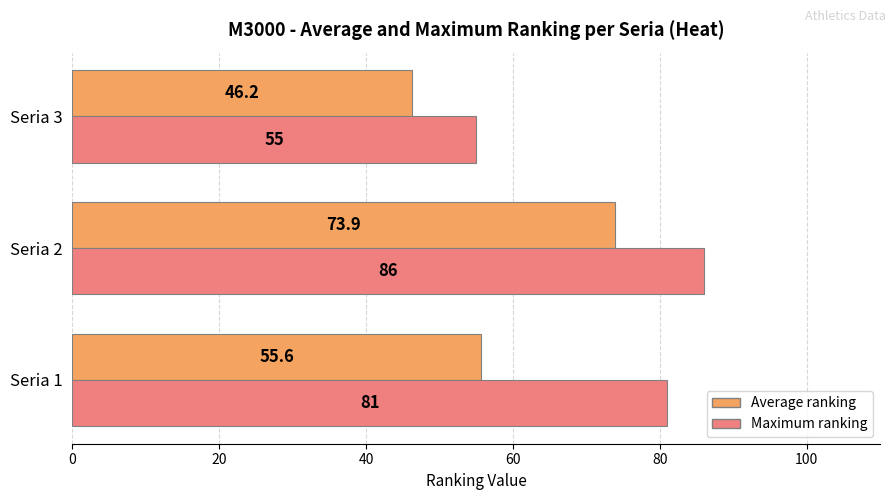

At which category is the sum across all series the highest?

Seria 2